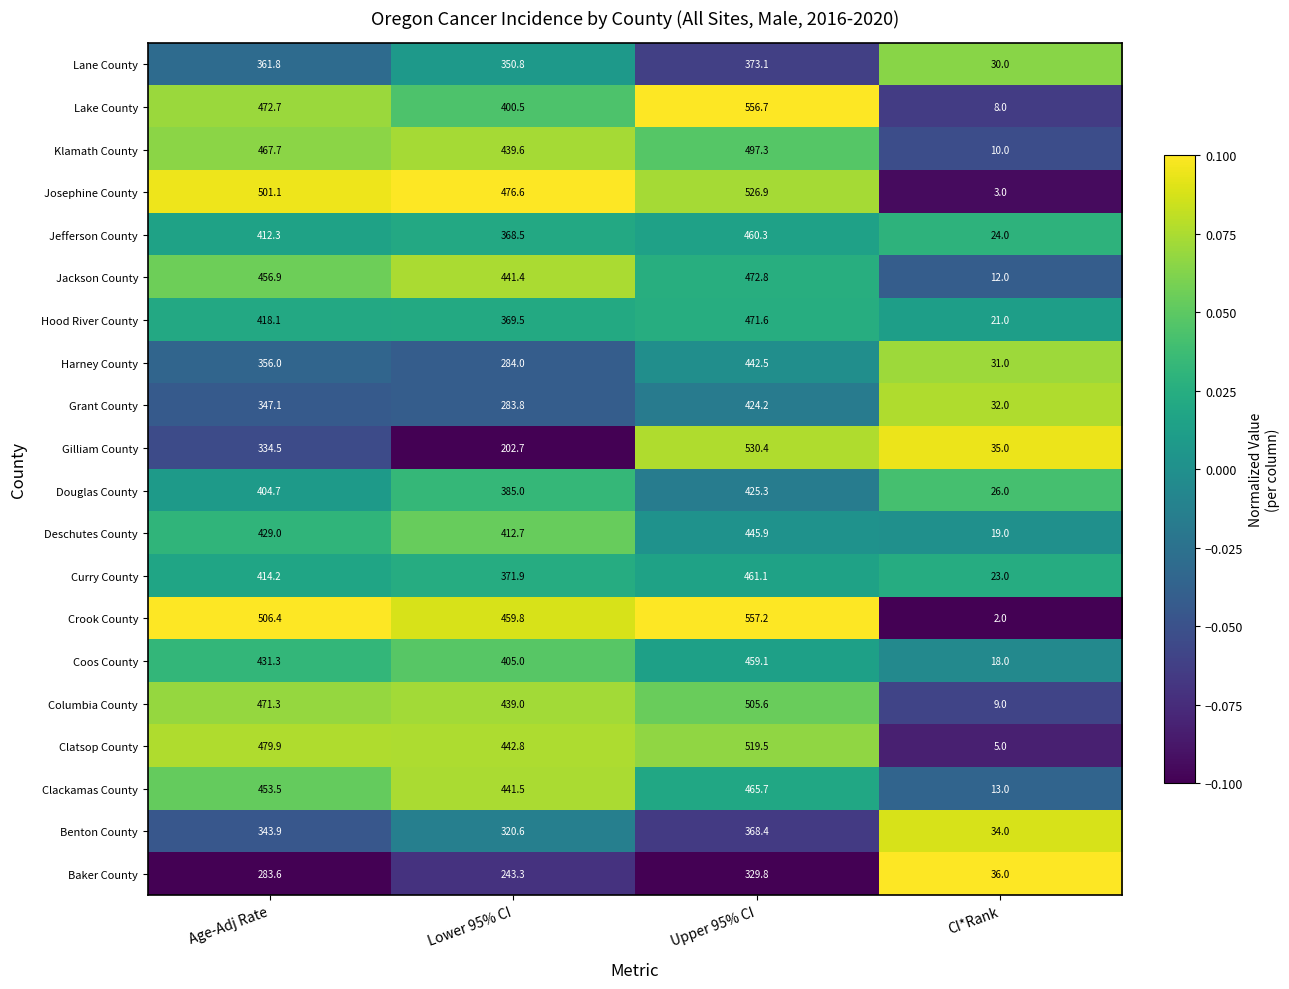

List the labels in order of Jackson County value, smallest first.

CI*Rank, Lower 95% CI, Age-Adj Rate, Upper 95% CI